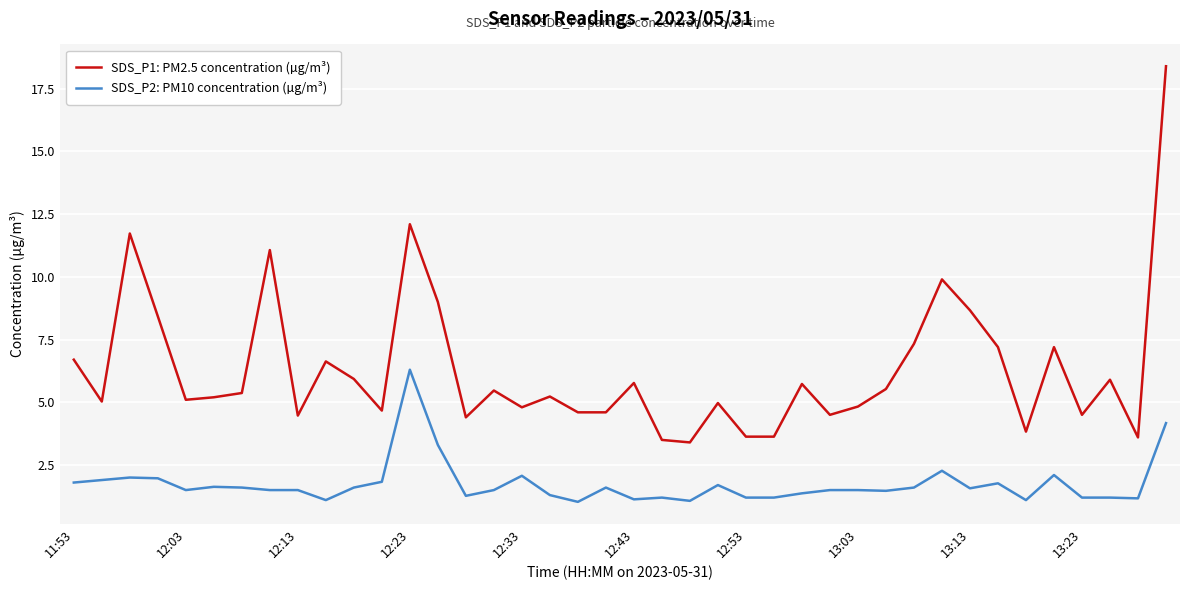

What is the sum of all SDS_P1: PM2.5 concentration (µg/m³) values?

252.6